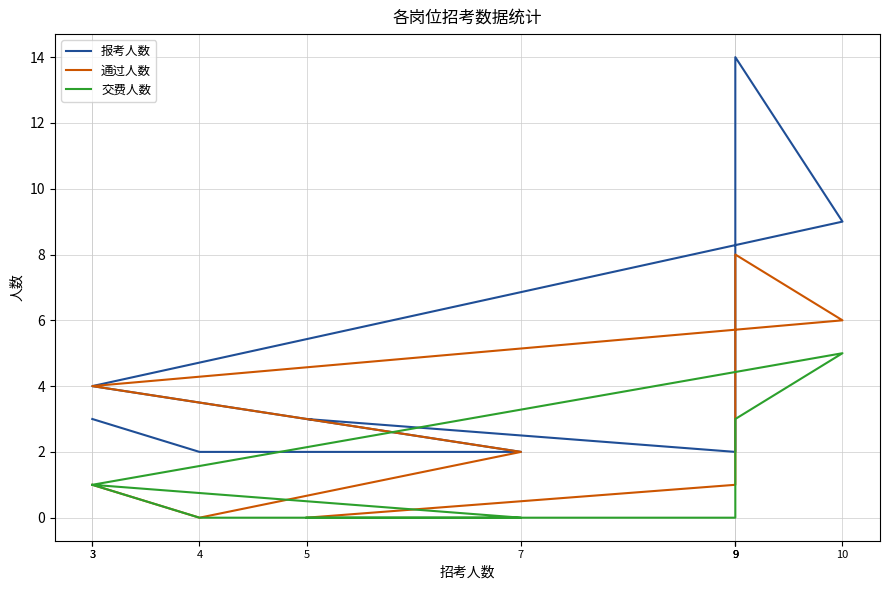

At how many categories does at least one series exceed 9?

1